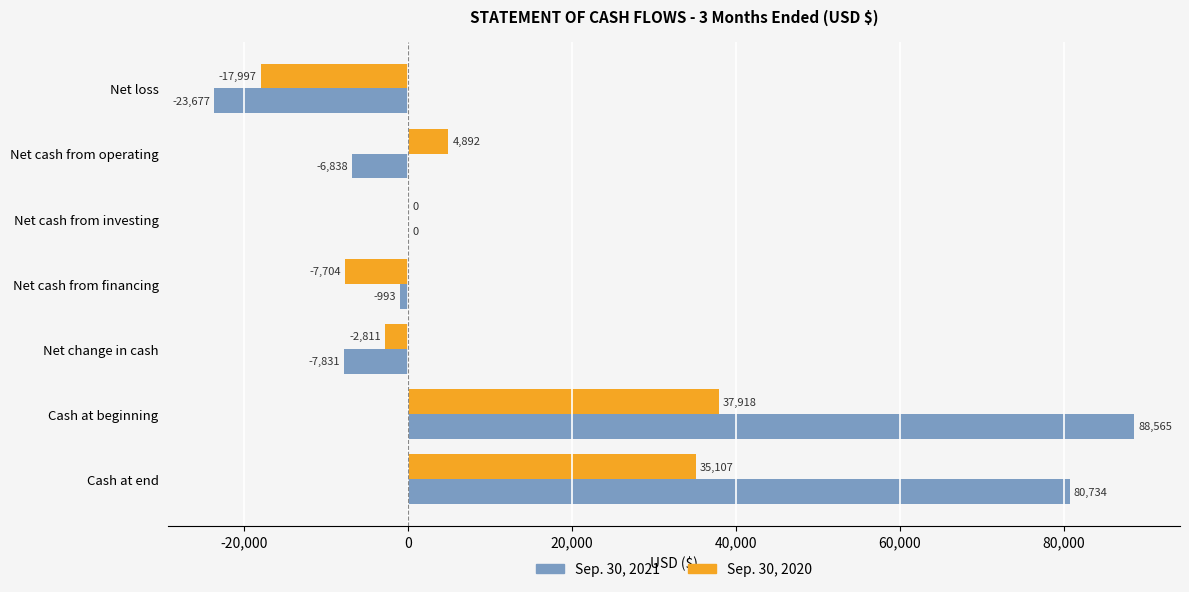

How many distinct data groups are displayed?

2